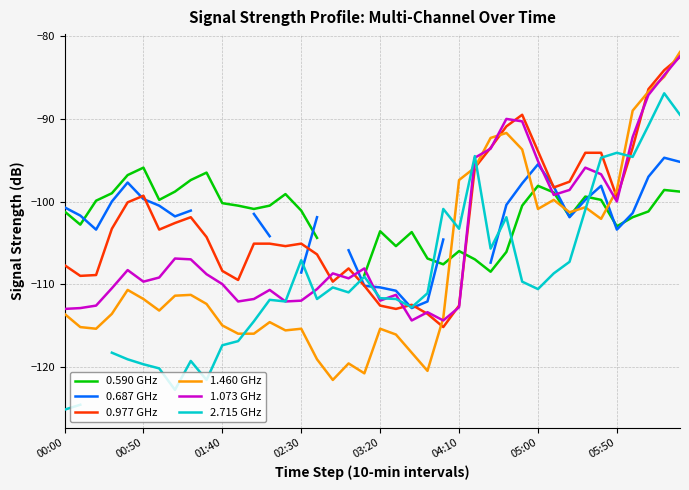

The 1.460 GHz series shows -136.5 at 05:50. True or false?

False